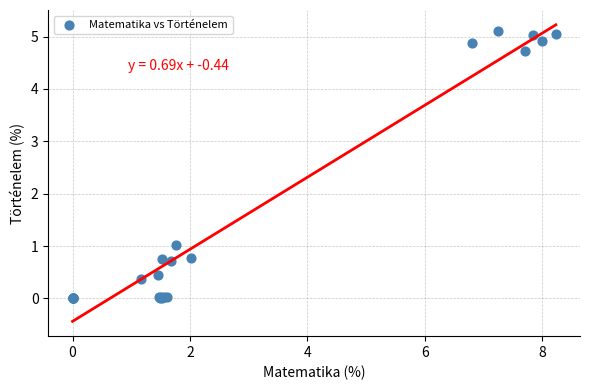

What Y value in the scatter plot is closest to 2?

1.0